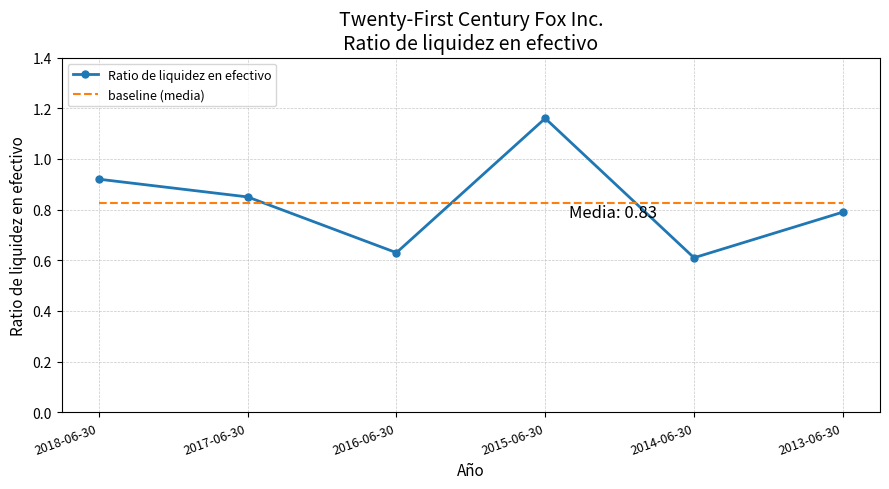

What position from the left is 2013-06-30?

6